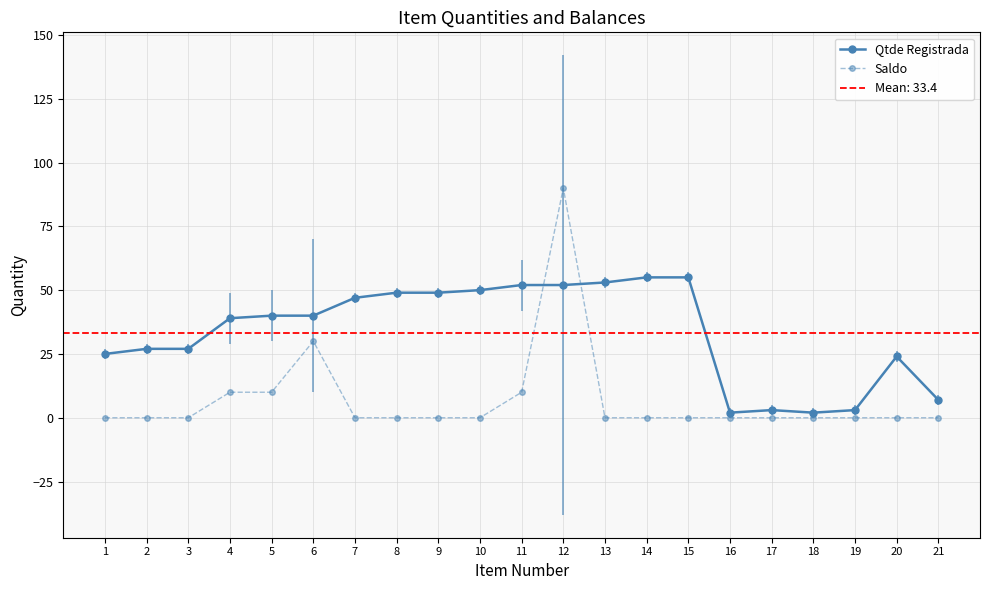

Is this an area chart (filled region under the line)?

No